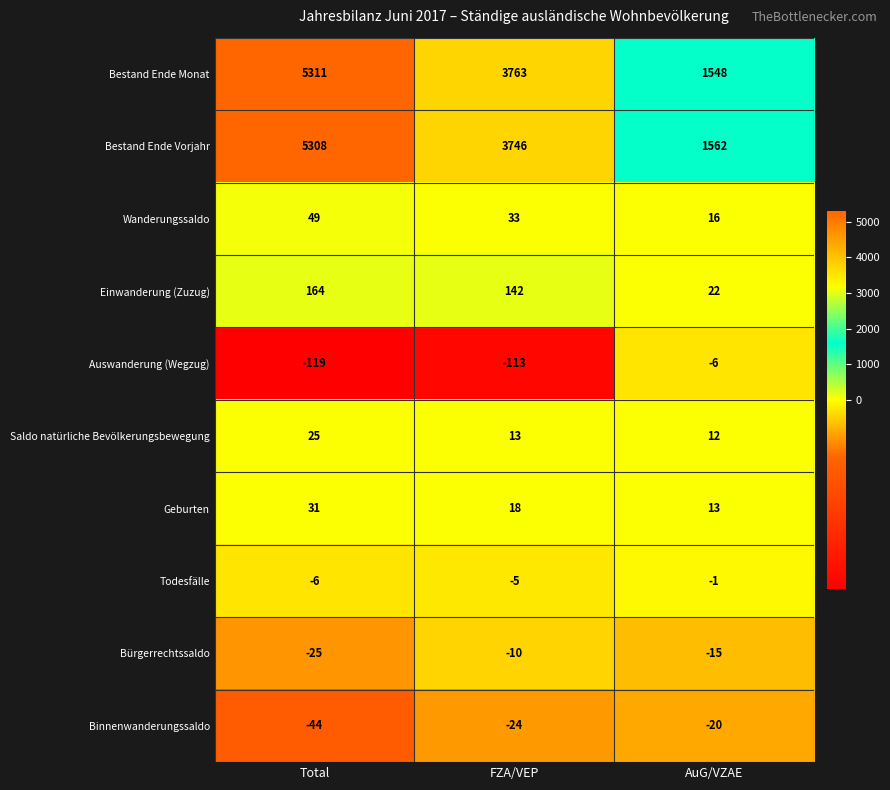

Rank the series at Total from highest to lowest value.

Bestand Ende Monat, Bestand Ende Vorjahr, Einwanderung (Zuzug), Wanderungssaldo, Geburten, Saldo natürliche Bevölkerungsbewegung, Todesfälle, Bürgerrechtssaldo, Binnenwanderungssaldo, Auswanderung (Wegzug)